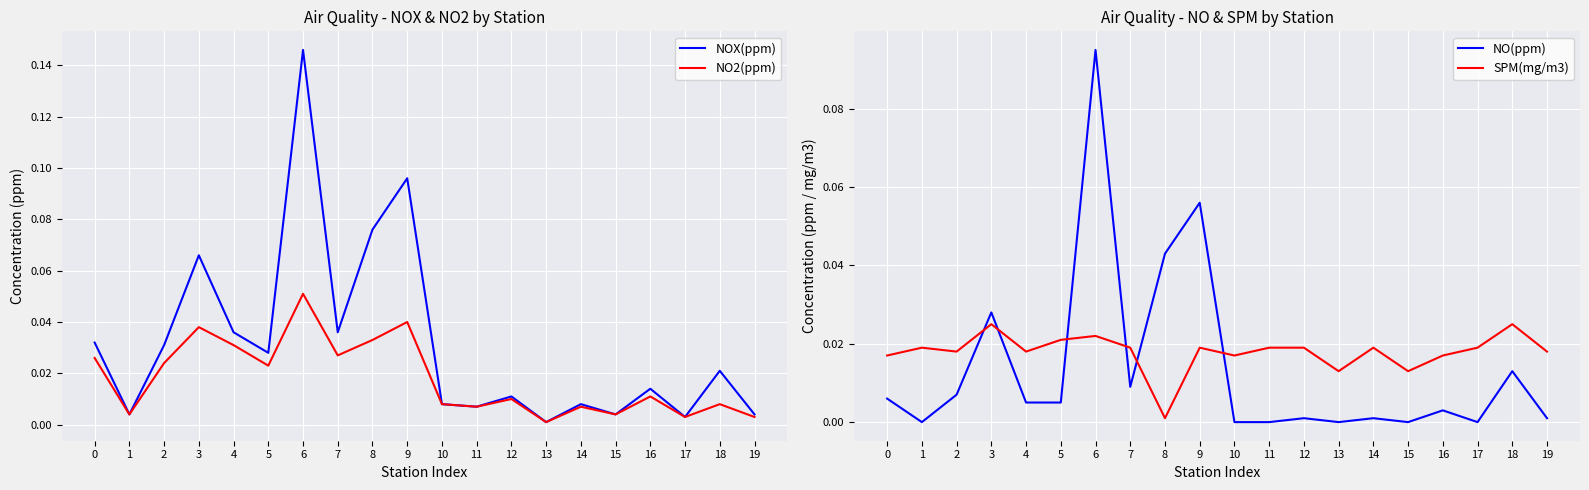

Which series changed the most between 2 and 17?

NOX(ppm)